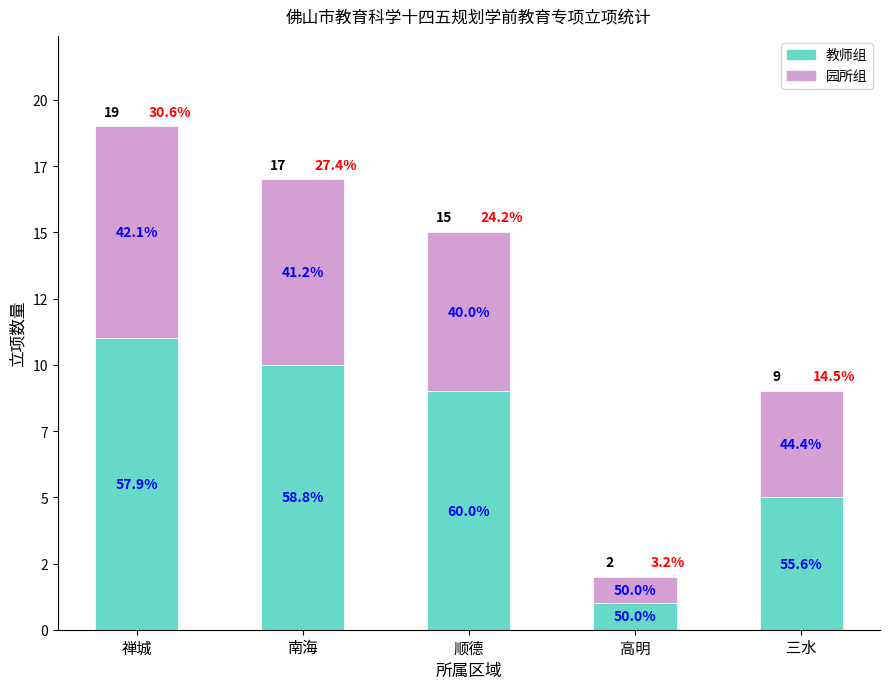

What are all the series names shown in the legend?

教师组, 园所组